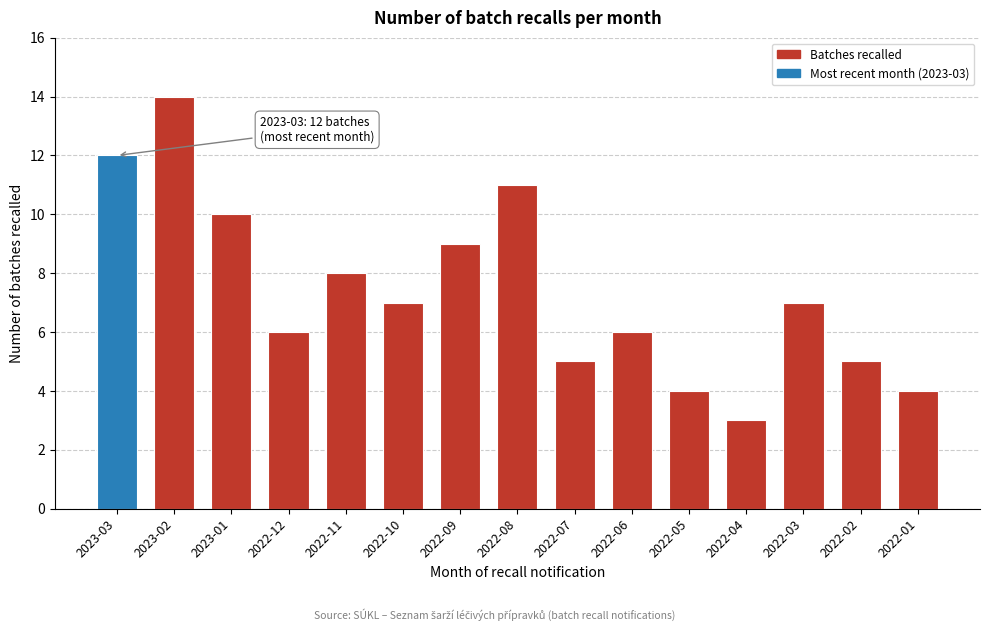

Reading right to left, what are all the values shown in this chart?

4	5	7	3	4	6	5	11	9	7	8	6	10	14	12